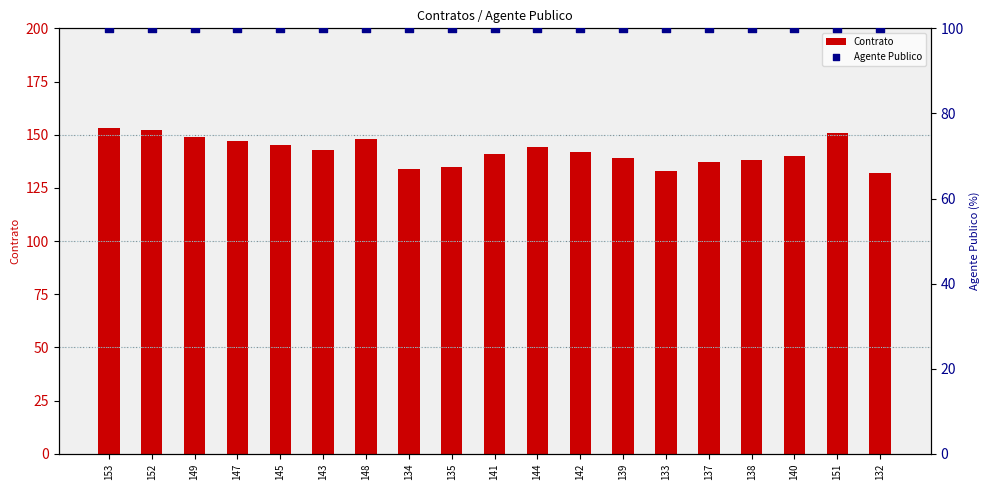

At which category is the sum across all series the highest?

153